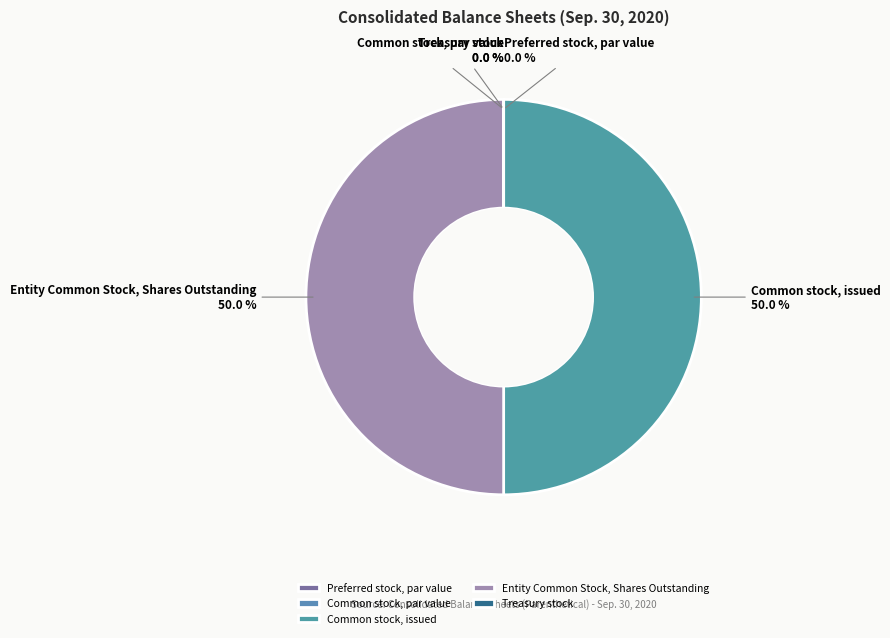

What is the ratio of the value at Common stock, issued to the value at Entity Common Stock, Shares Outstanding?

1.0